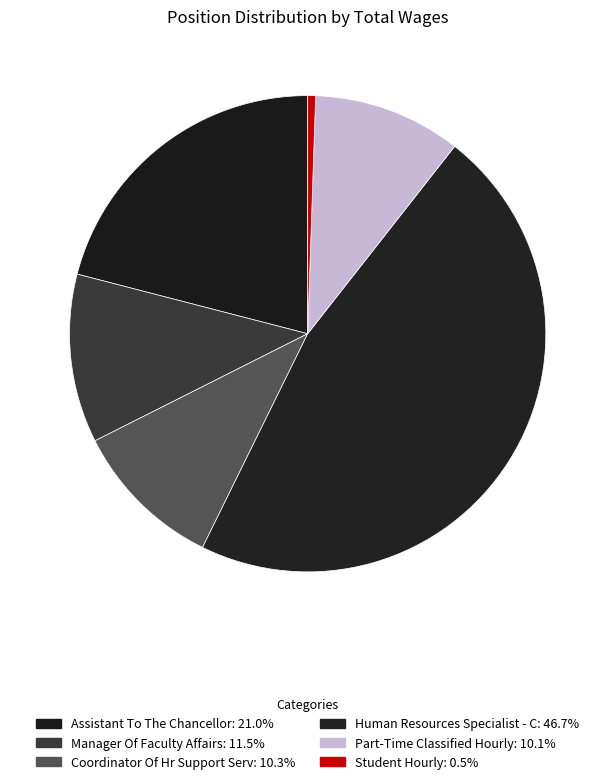

What percentage is NOT represented by Part-Time Classified Hourly?

89.9%